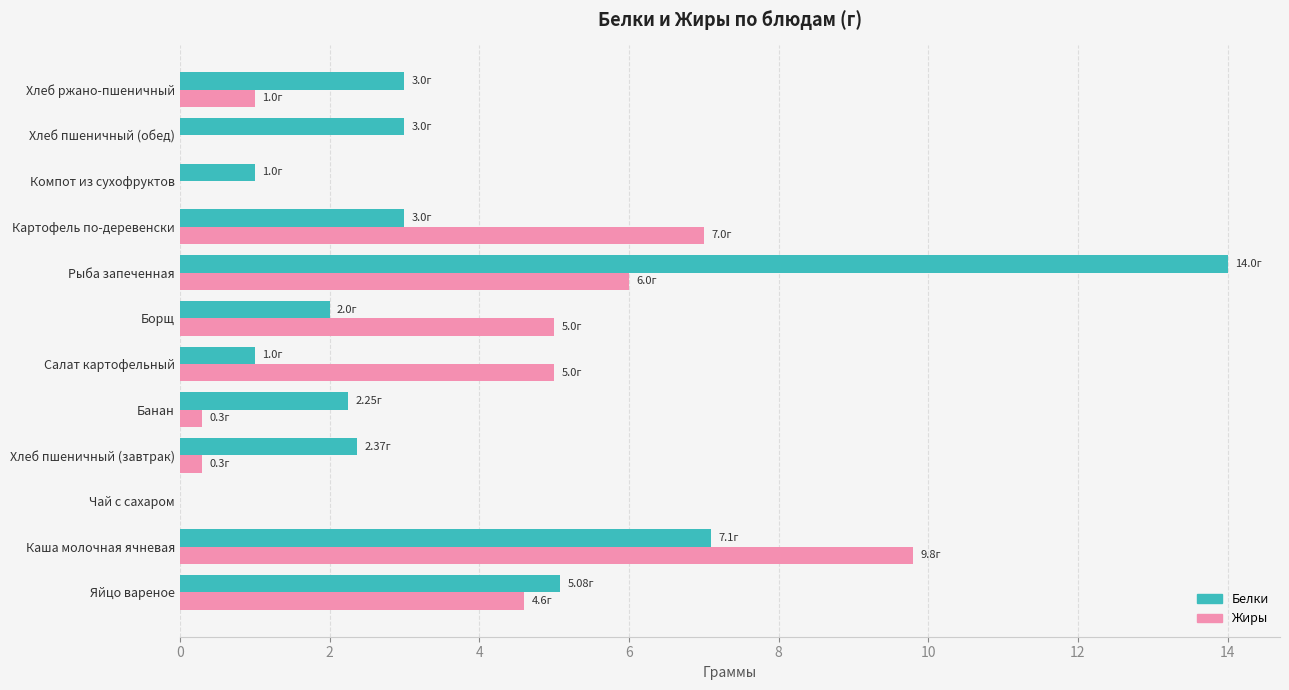

At which label does Жиры reach its peak?

Каша молочная ячневая